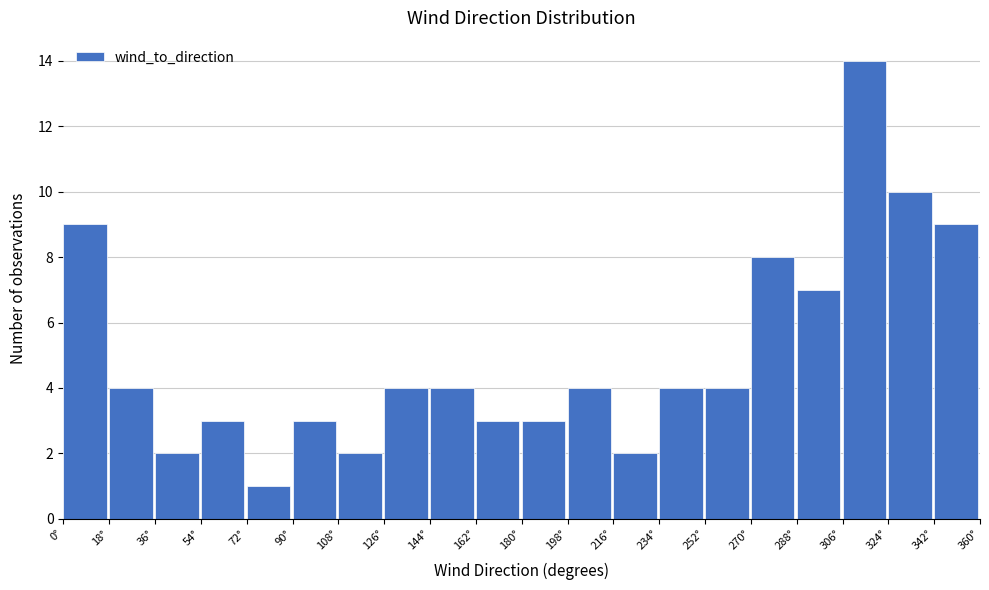

Reading left to right, transcribe this chart: for each bar, give the range it covers on the x-axis and its height. The values are not printed on the chart, so give them approximately, as read against the axis.

0 to 18: 9
18 to 36: 4
36 to 54: 2
54 to 72: 3
72 to 90: 1
90 to 108: 3
108 to 126: 2
126 to 144: 4
144 to 162: 4
162 to 180: 3
180 to 198: 3
198 to 216: 4
216 to 234: 2
234 to 252: 4
252 to 270: 4
270 to 288: 8
288 to 306: 7
306 to 324: 14
324 to 342: 10
342 to 360: 9